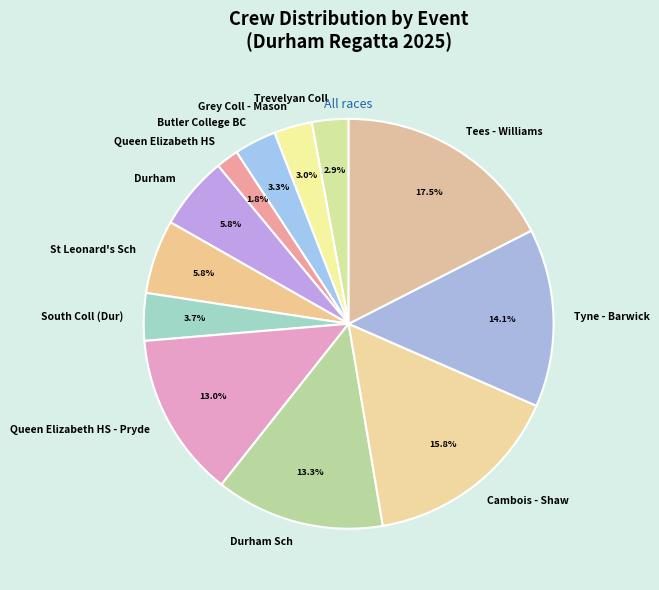

What percentage do Tees - Williams and Queen Elizabeth HS together represent?

19.3%